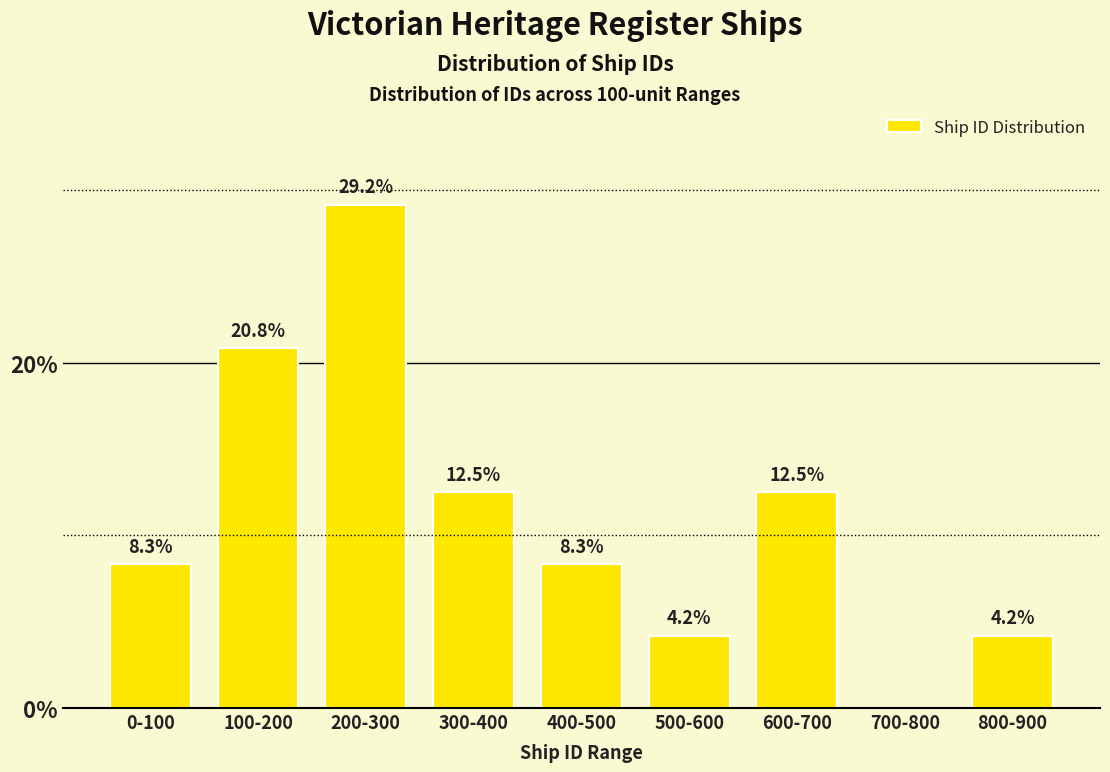

Reading left to right, list all the values displayed in this chart.

0-100=8.3	100-200=20.8	200-300=29.2	300-400=12.5	400-500=8.3	500-600=4.2	600-700=12.5	700-800=0.0	800-900=4.2